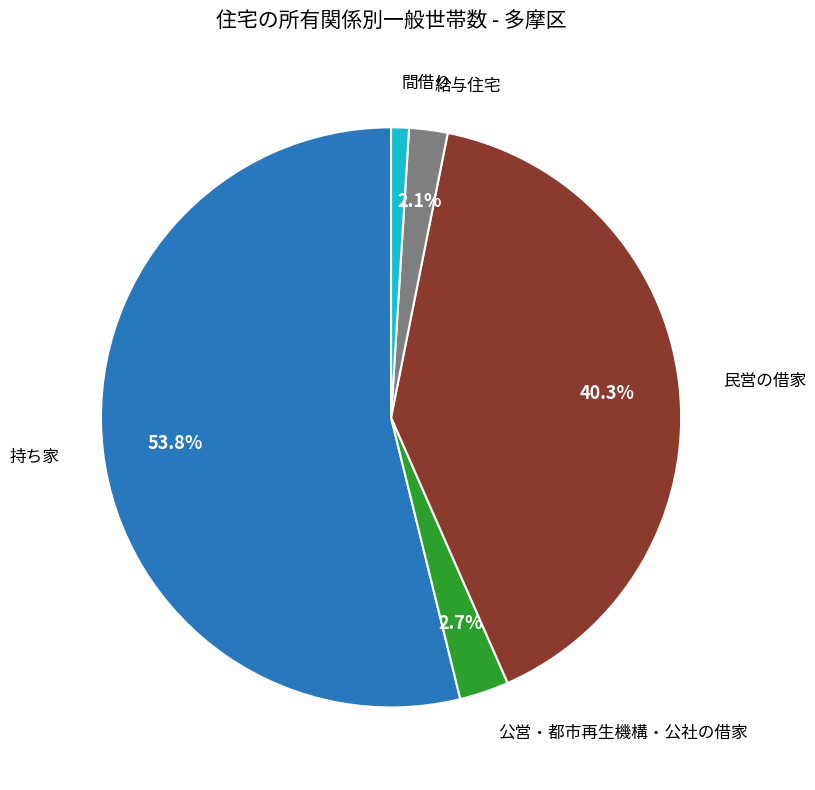

Is there a majority slice in this chart?

Yes